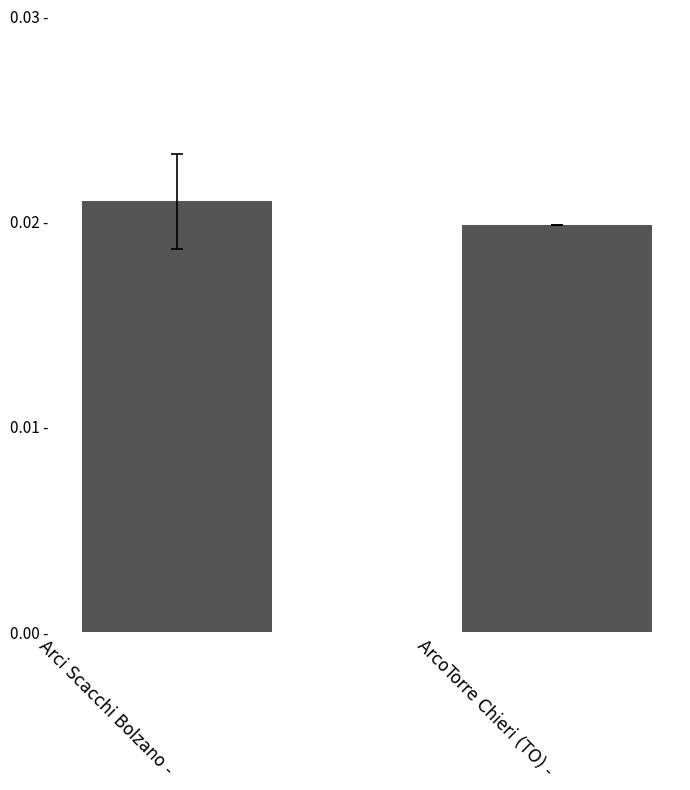

The value at ArcoTorre Chieri (TO) - is 0.0. True or false?

False